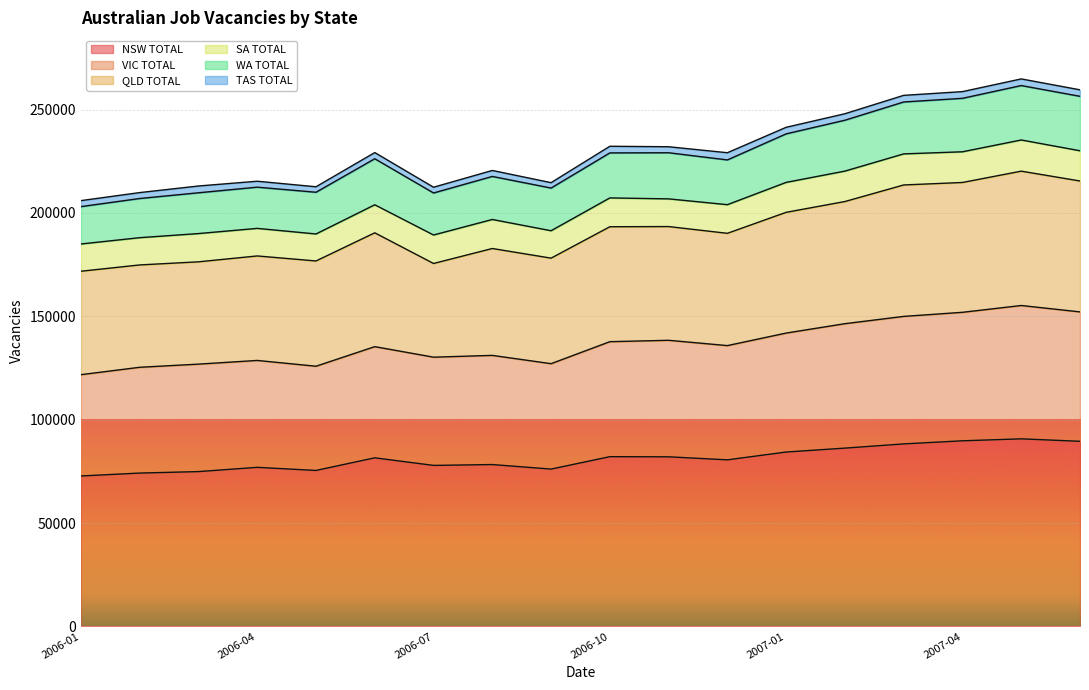

True or false: NSW TOTAL and WA TOTAL intersect in this chart.

False